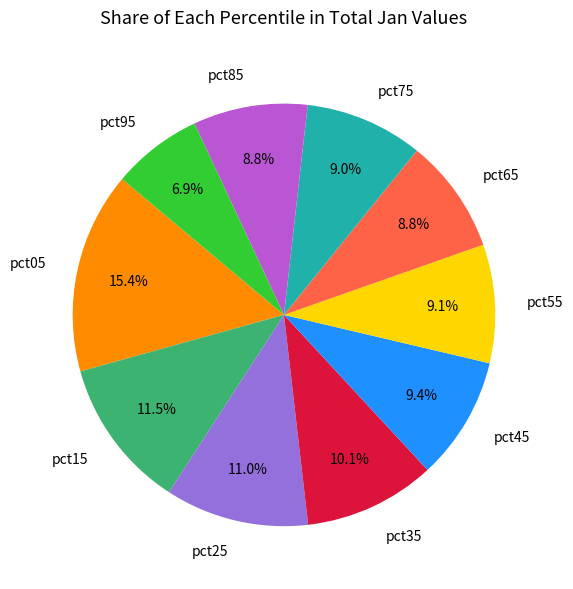

What is the smallest slice in the pie chart?

pct95